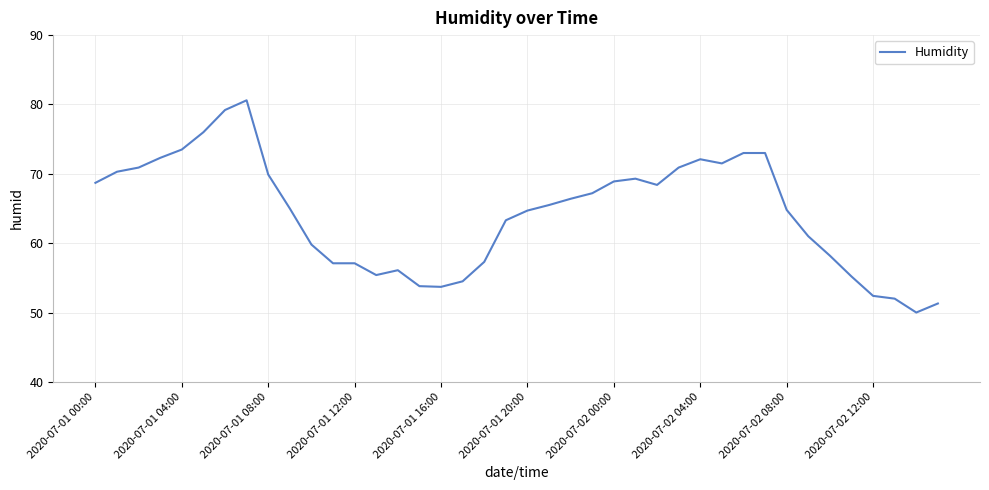

What is the difference between the maximum and minimum values?

30.6